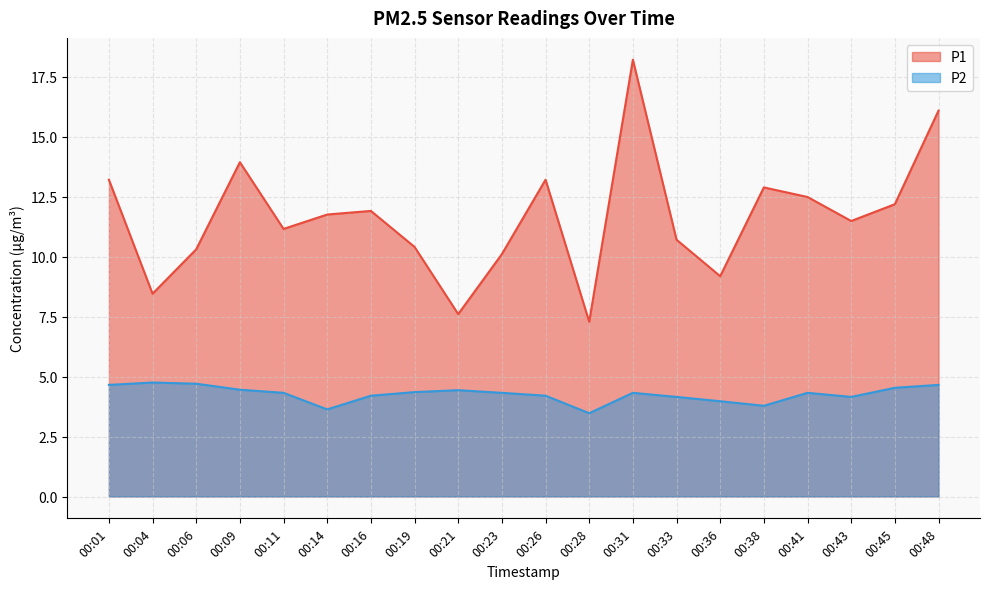

What is the difference between the highest and lowest values at 00:06?

5.6